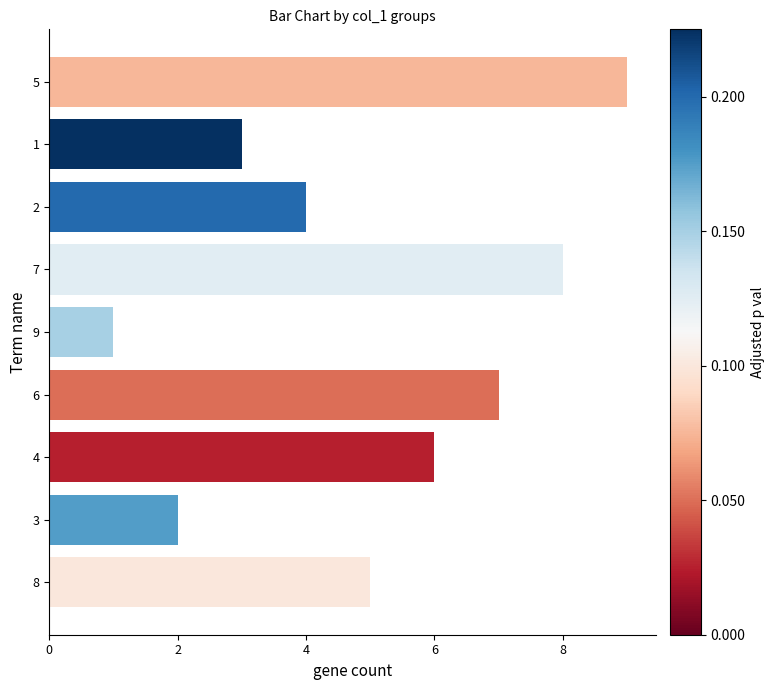

What is the average value?

5